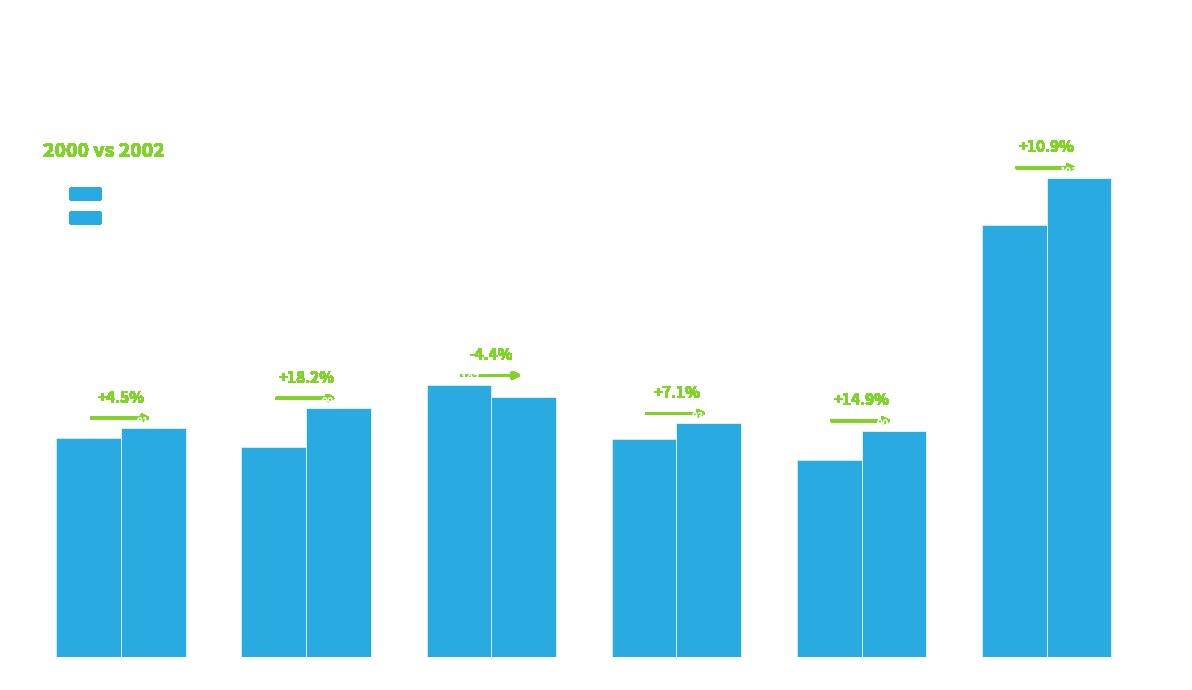

Is the value of est2002 at 15 to 19 greater than the value of est2000 at Under 5?

Yes